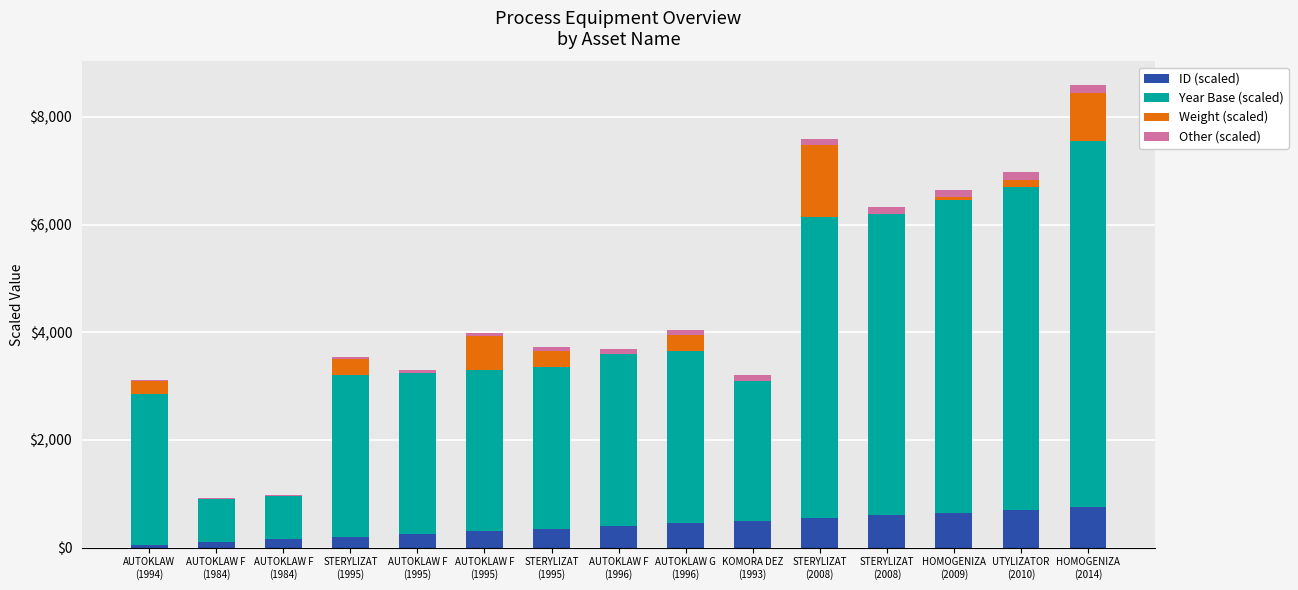

Are the bars grouped side by side (vs. stacked)?

No